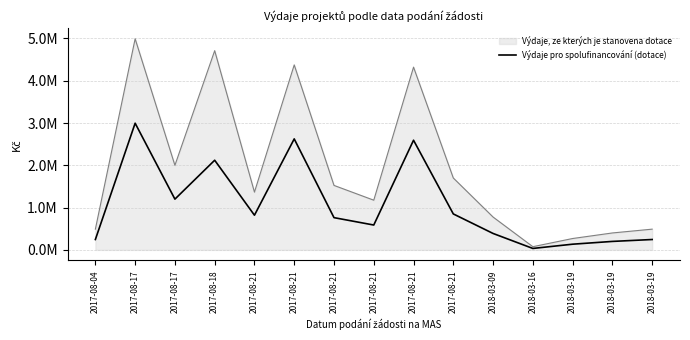

Does the chart display data point markers on the line(s)?

No